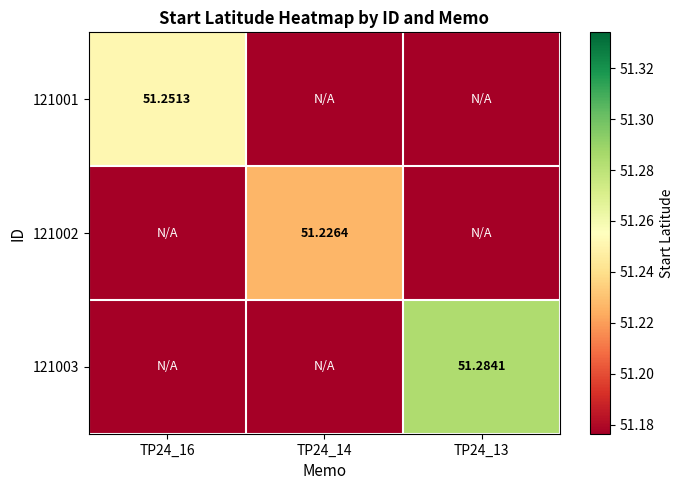

Count the 121001 values in the range 51 to 52.

3